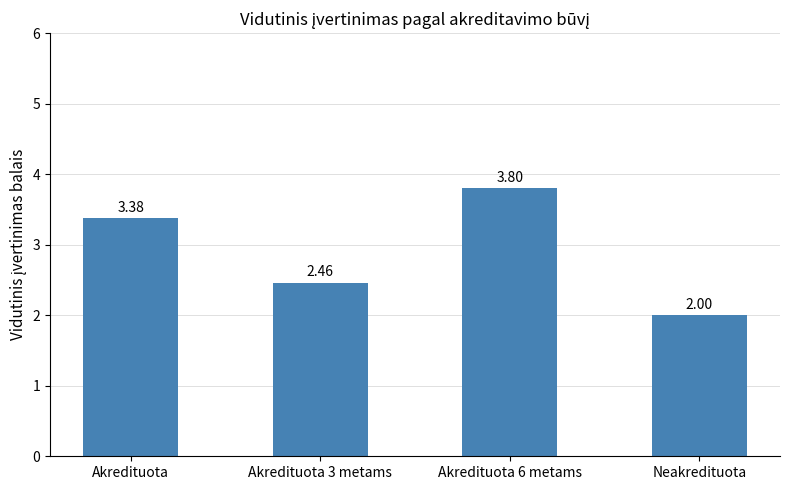

How many bars are there in total?

4